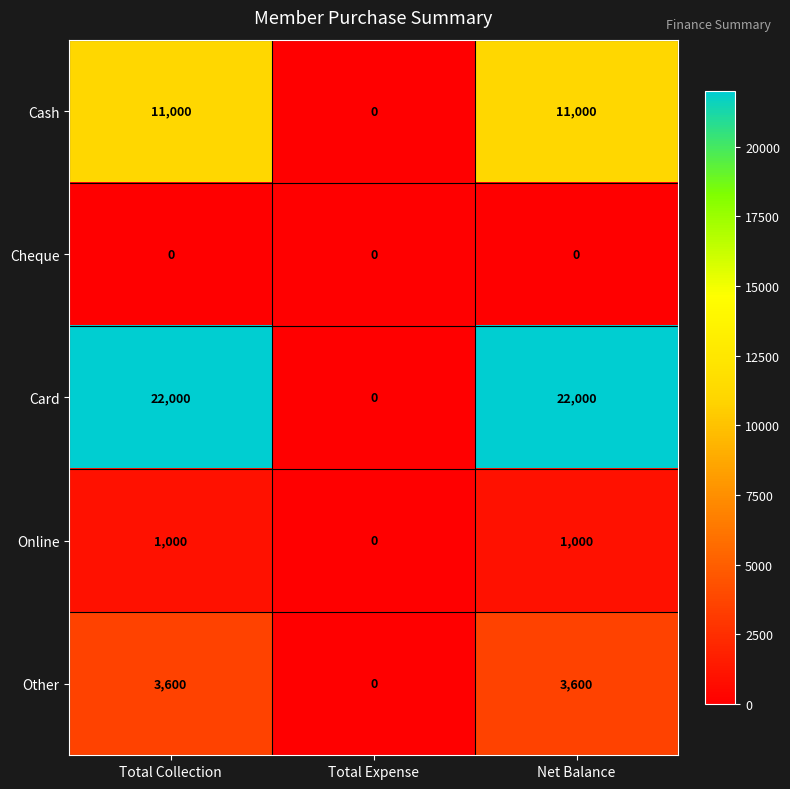

List the series in order of their peak value, highest first.

Card, Cash, Other, Online, Cheque